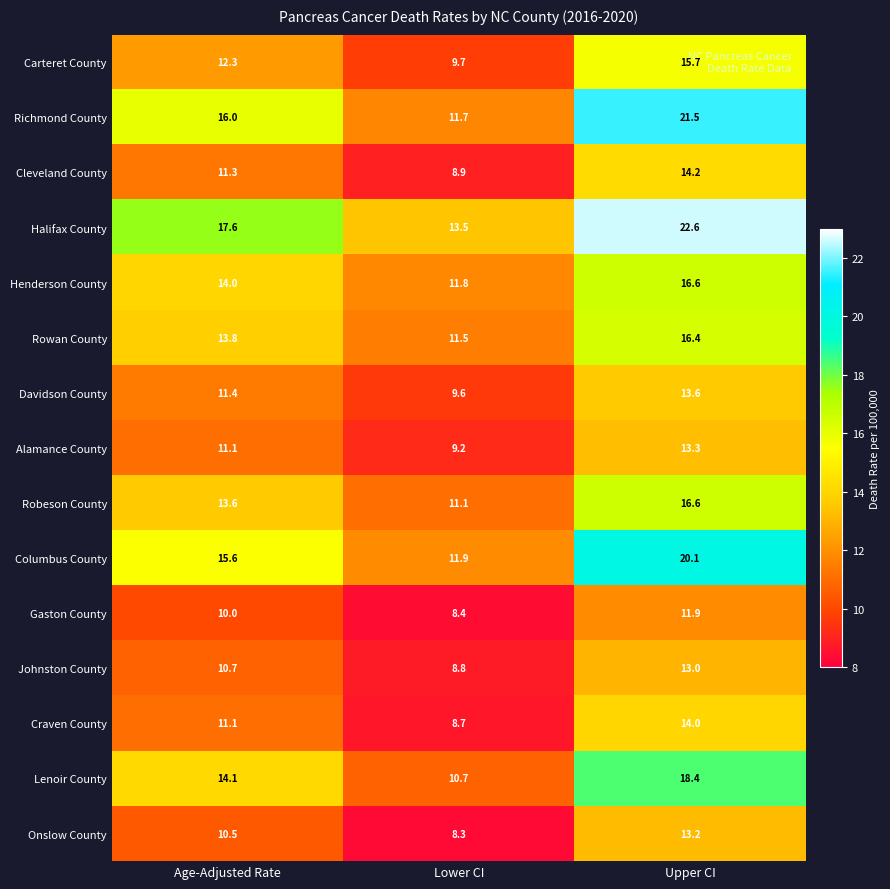

Which series has the widest spread of values?

Richmond County